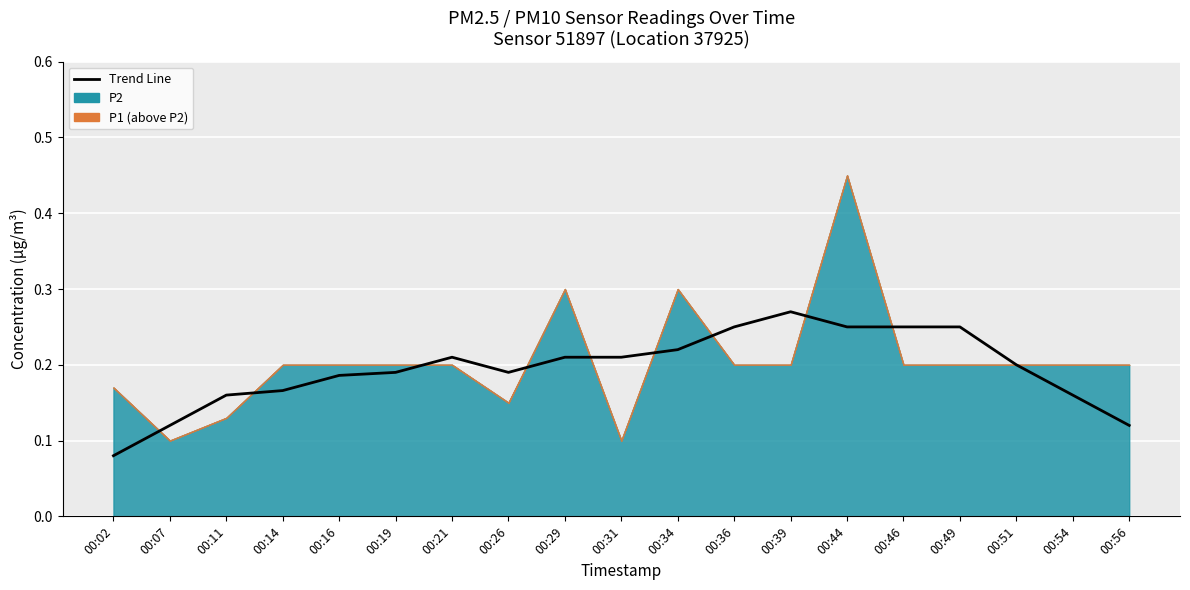

How many points are lower than both their immediate neighbors (excluding endpoints)?

2